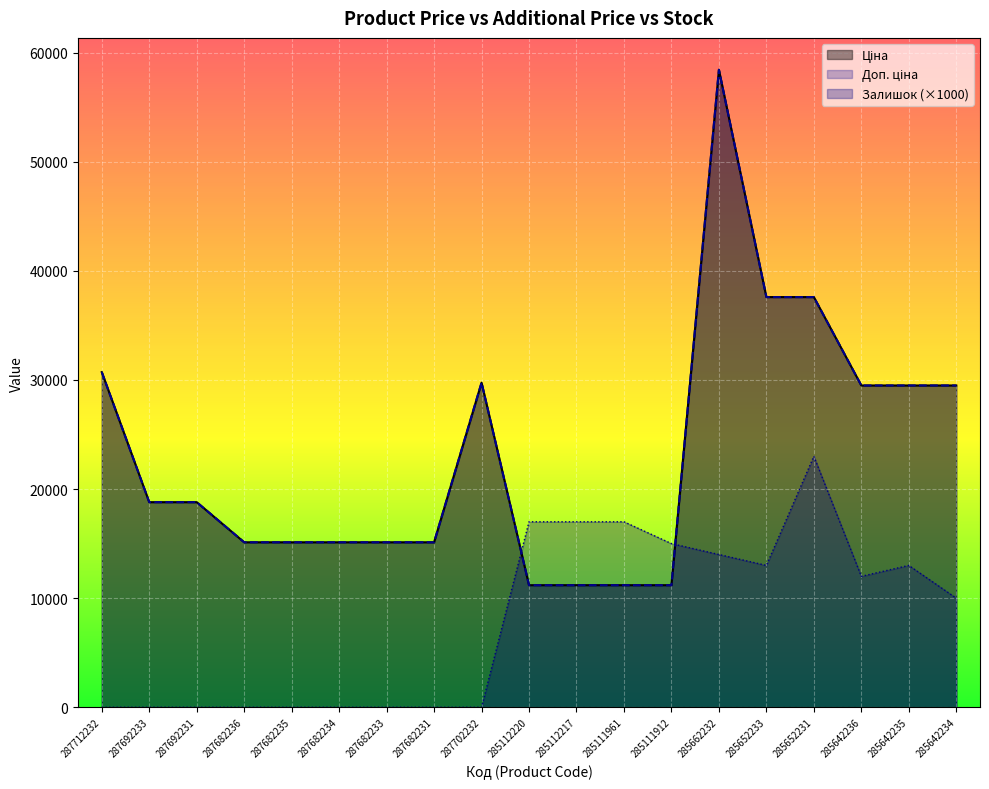

Reading left to right, list all the values displayed in this chart.

Ціна: 287712232=30717.1	287692233=18796.8	287692231=18796.8	287682236=15120.0	287682235=15120.0	287682234=15120.0	287682233=15120.0	287682231=15120.0	287702232=29747.2	285112220=11188.2	285112217=11188.2	285111961=11188.2	285111912=11188.2	285662232=58426.5	285652233=37593.6	285652231=37593.6	285642236=29491.5	285642235=29491.5	285642234=29491.5
Доп. ціна: 287712232=30717.1	287692233=18796.8	287692231=18796.8	287682236=15120.0	287682235=15120.0	287682234=15120.0	287682233=15120.0	287682231=15120.0	287702232=29747.2	285112220=11188.2	285112217=11188.2	285111961=11188.2	285111912=11188.2	285662232=58426.5	285652233=37593.6	285652231=37593.6	285642236=29491.5	285642235=29491.5	285642234=29491.5
Залишок: 287712232=0.0	287692233=0.0	287692231=0.0	287682236=0.0	287682235=0.0	287682234=0.0	287682233=0.0	287682231=0.0	287702232=0.0	285112220=17000.0	285112217=17000.0	285111961=17000.0	285111912=15000.0	285662232=14000.0	285652233=13000.0	285652231=23000.0	285642236=12000.0	285642235=13000.0	285642234=10000.0